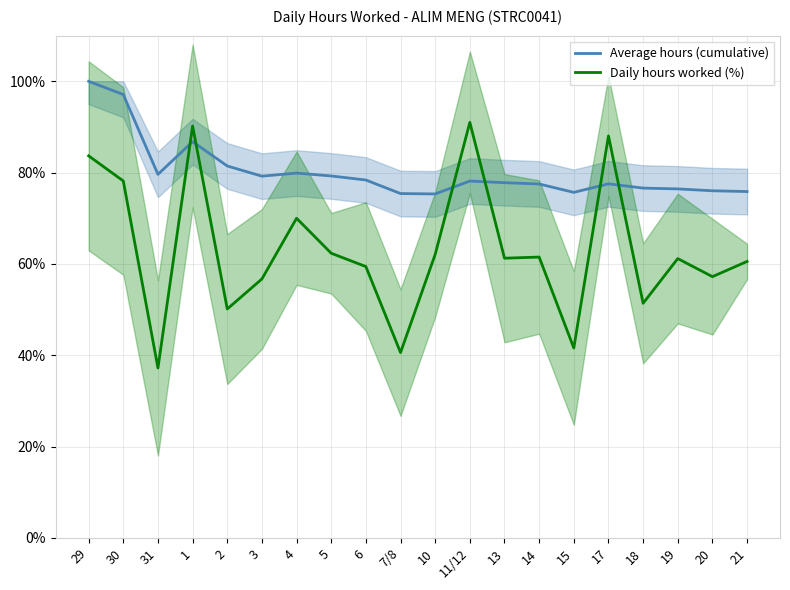

What position from the left is 29?

1